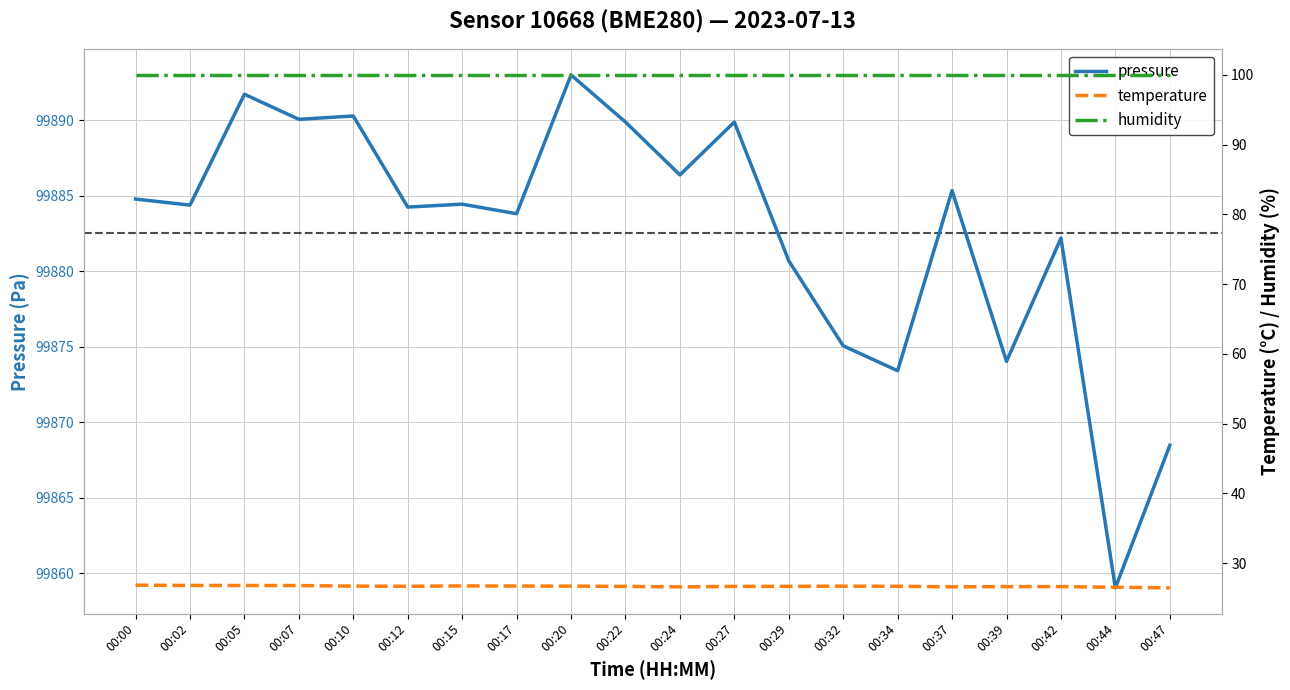

True or false: humidity and temperature intersect in this chart.

False